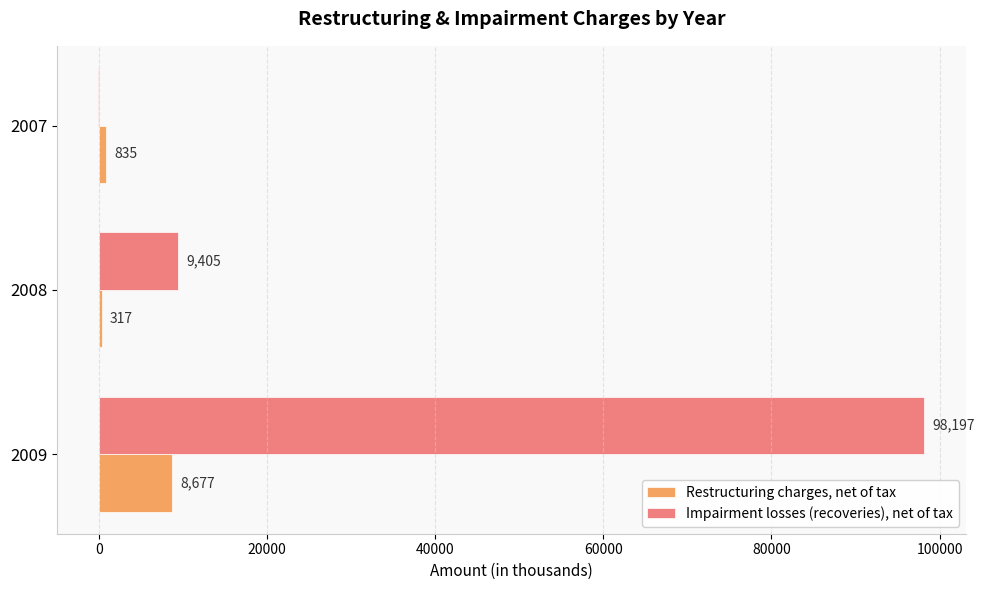

At which category is the sum across all series the highest?

2009